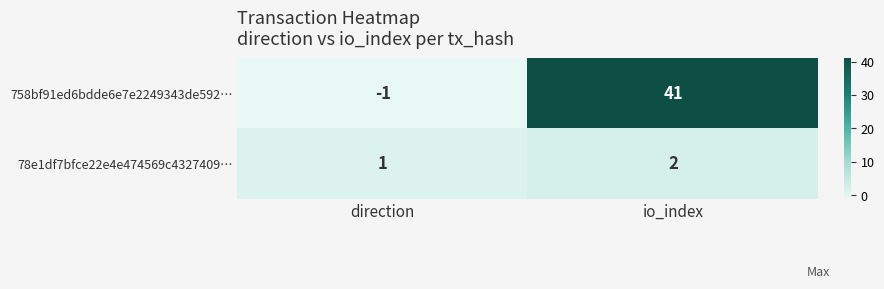

Which category has the highest value across all series?

io_index